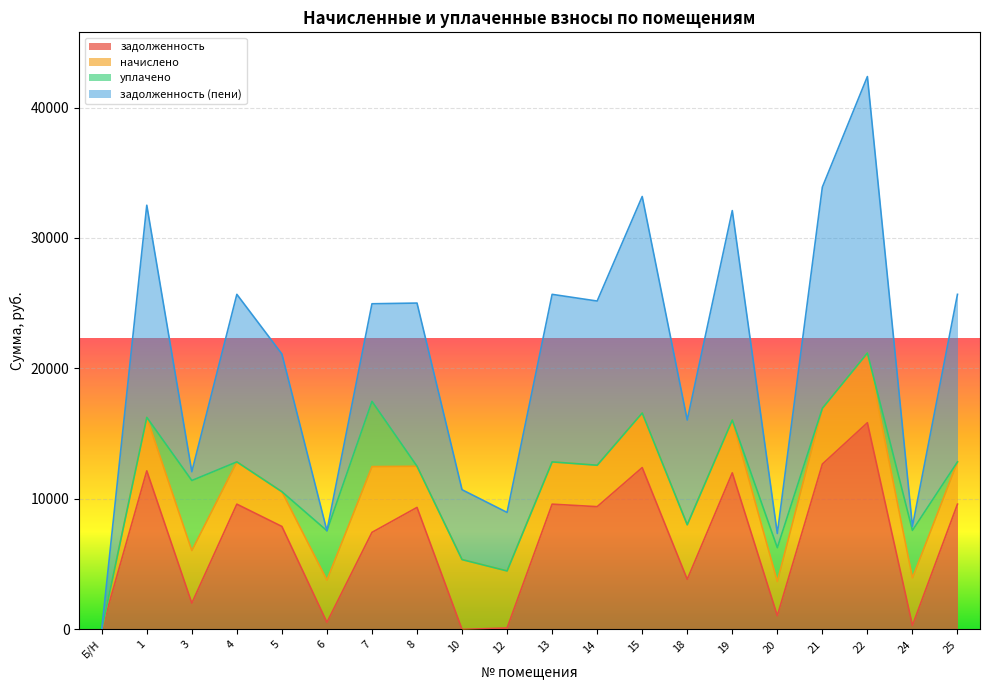

What is the total value across all series at 25?

25680.0